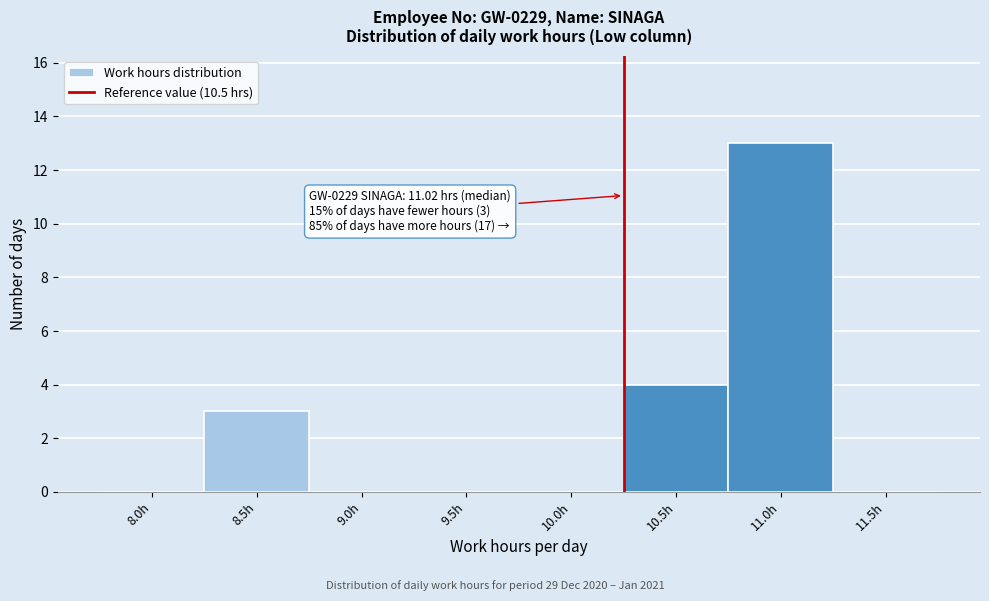

Reading right to left, list all the values displayed in this chart.

11.5h=0	11.0h=13	10.5h=4	10.0h=0	9.5h=0	9.0h=0	8.5h=3	8.0h=0